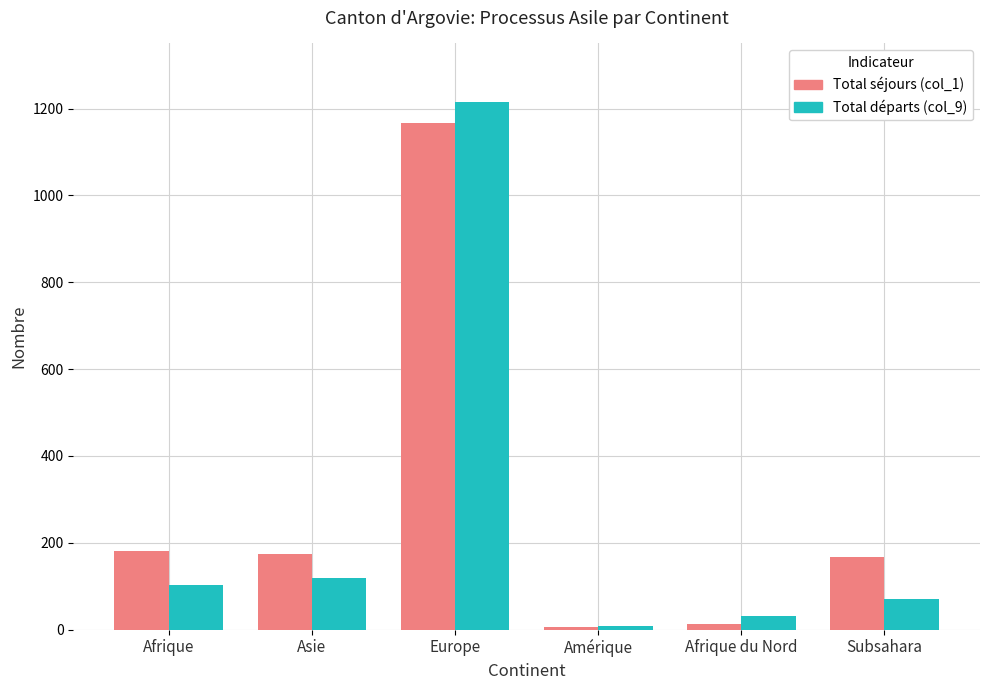

Which series has the largest total across all categories?

Total séjours (col_1)